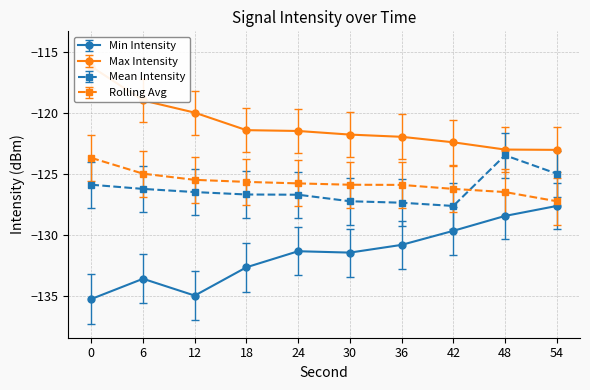

What is the maximum value for Rolling Avg?

-123.7